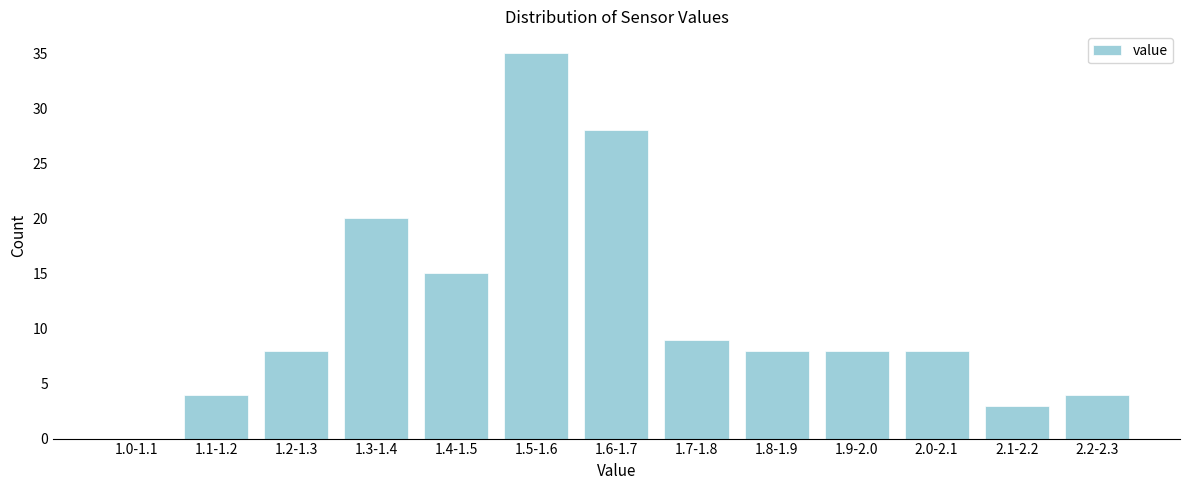

Reading right to left, list all the values displayed in this chart.

2.2-2.3=4	2.1-2.2=3	2.0-2.1=8	1.9-2.0=8	1.8-1.9=8	1.7-1.8=9	1.6-1.7=28	1.5-1.6=35	1.4-1.5=15	1.3-1.4=20	1.2-1.3=8	1.1-1.2=4	1.0-1.1=0